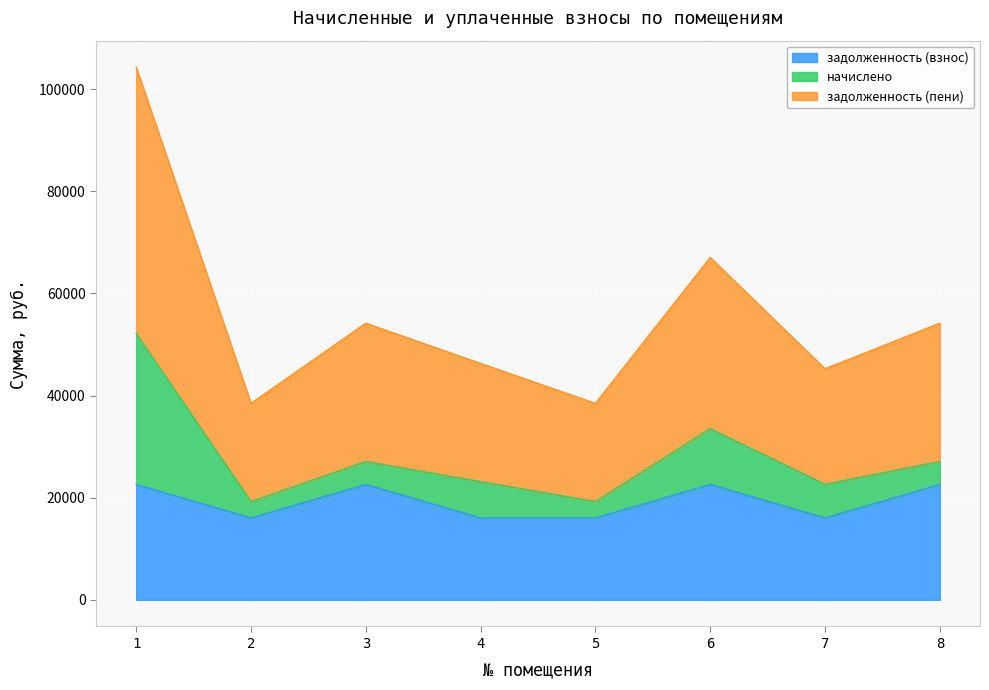

What is the highest value of the задолженность (взнос) series?

22598.4